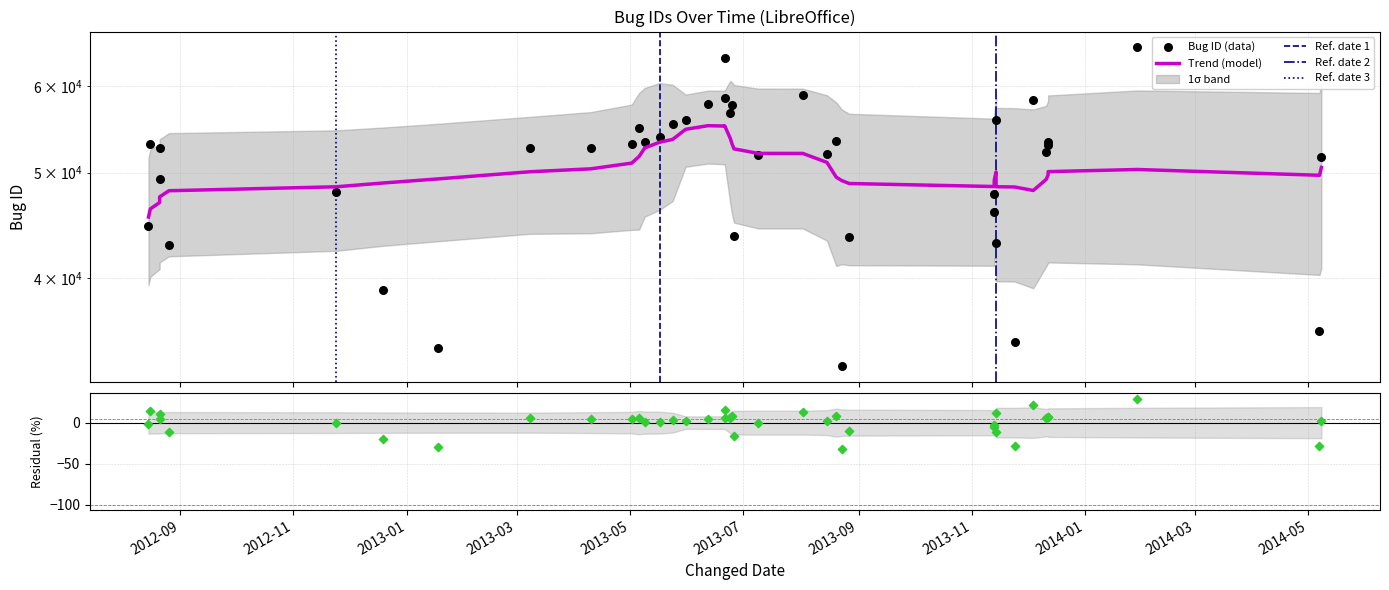

What is the ratio of the value at 2012-08-26 to the value at 2013-12-12?

0.8